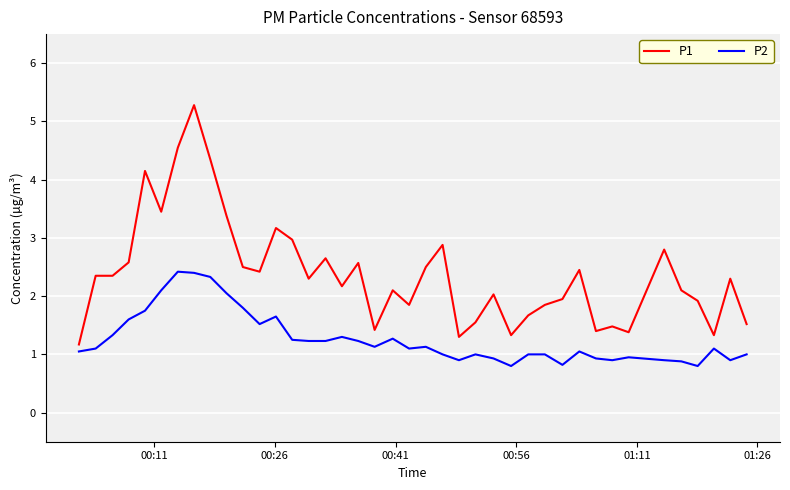

What is the difference between the maximum and minimum values in the P1 series?

4.1